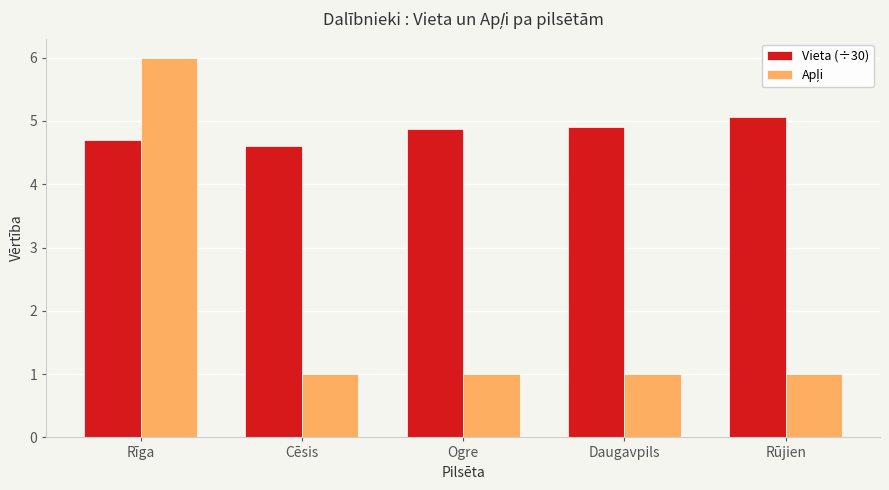

What is the label of the 2nd bar from the left?

Cēsis